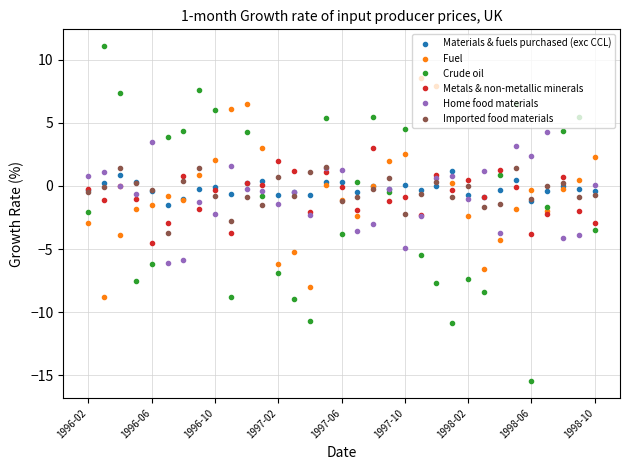

True or false: Home food materials and Fuel intersect in this chart.

True